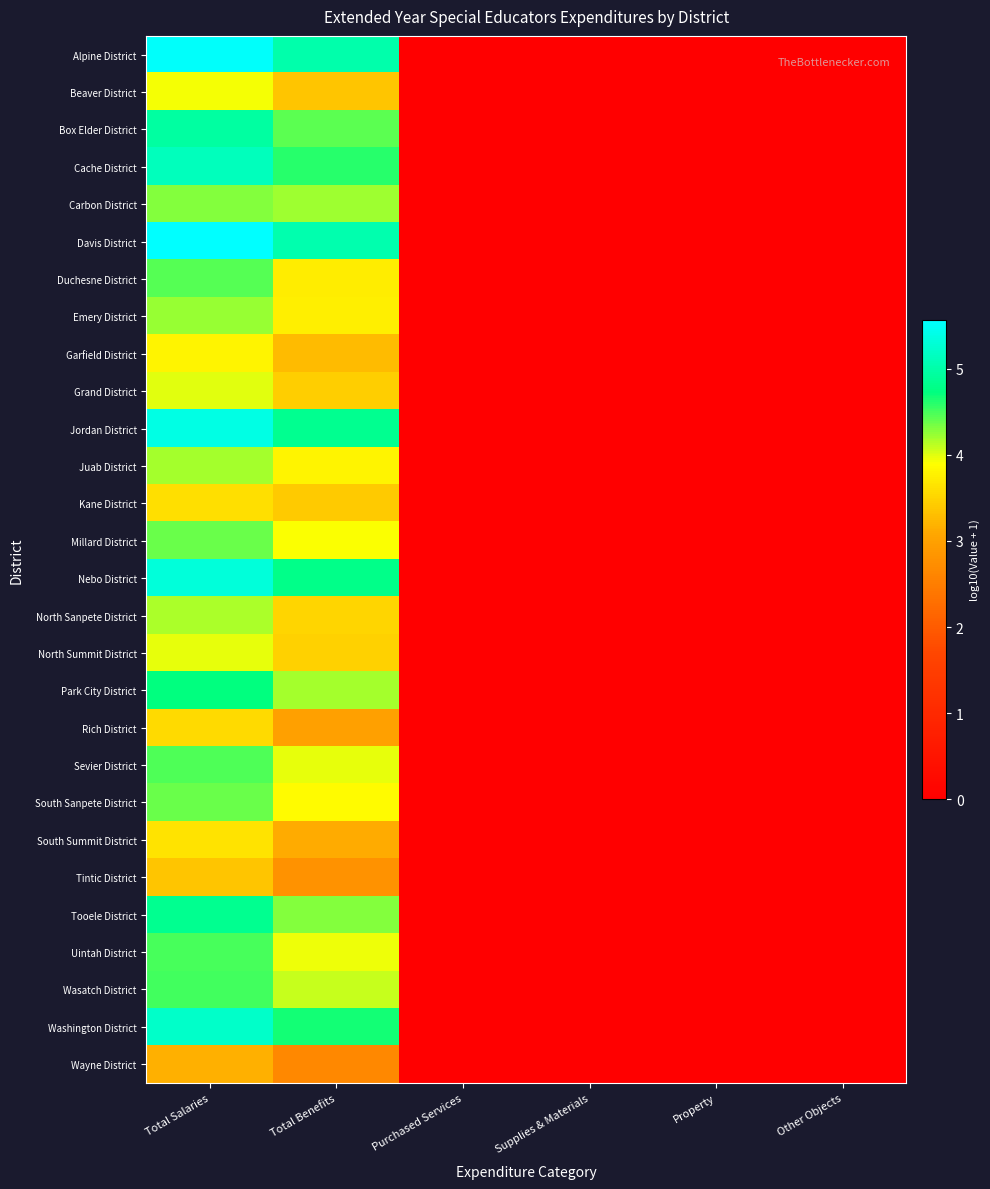

How many positive values does the Uintah District series have?

2